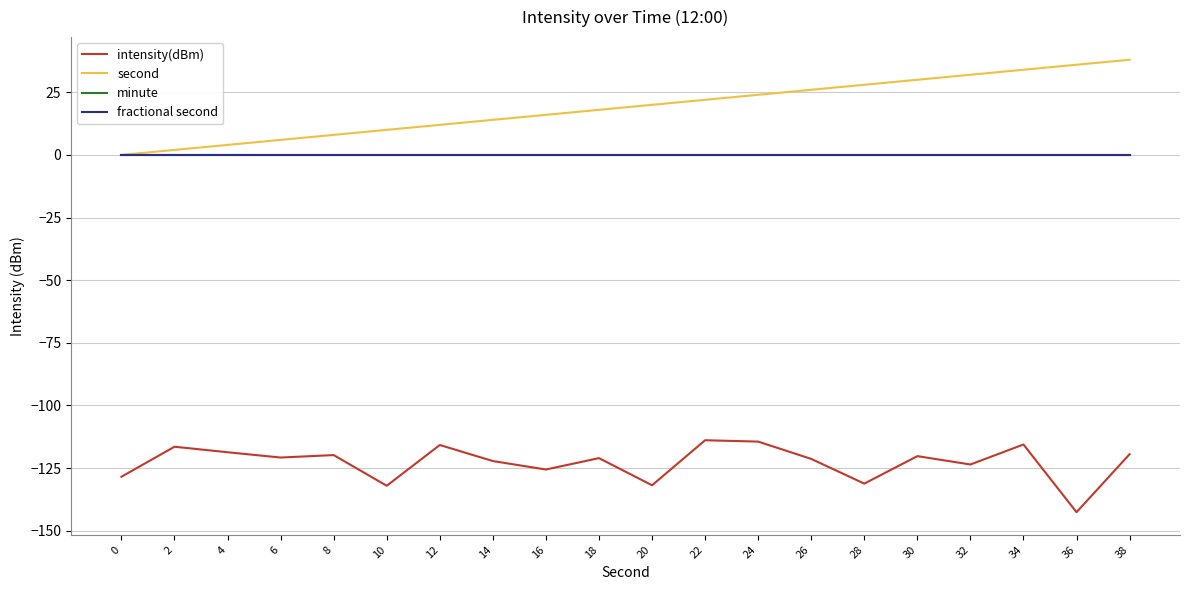

Which series has the largest total across all categories?

second